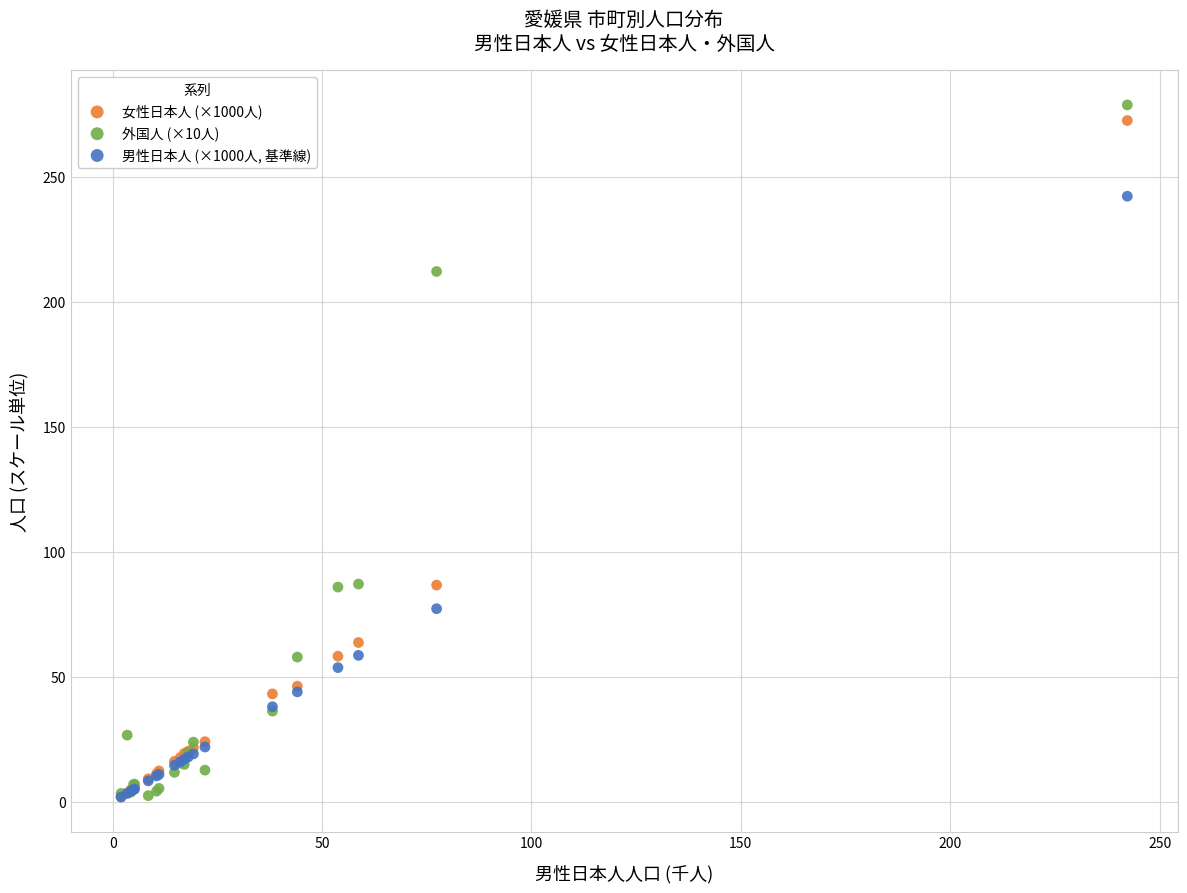

What are all the series names shown in the legend?

女性日本人 (×1000人), 外国人 (×10人), 男性日本人 (×1000人, 基準線)